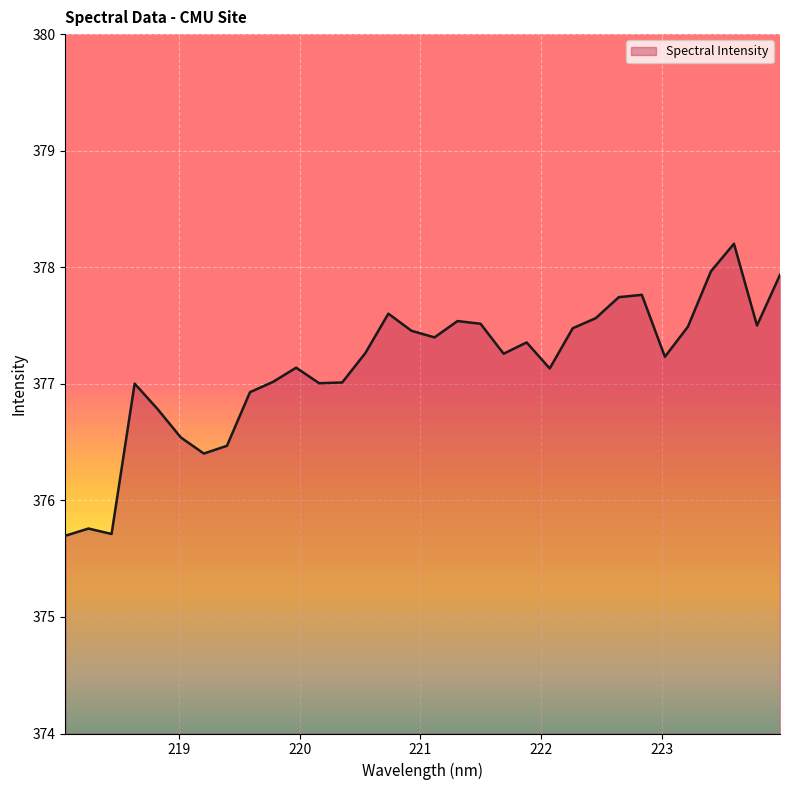

What is the difference between the maximum and minimum values?

2.5